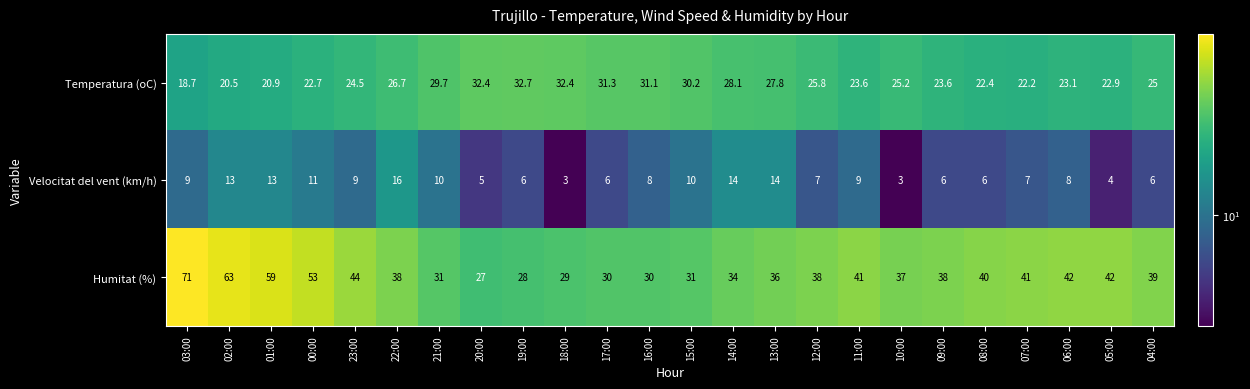

What is the sum of the Humitat (%) values at 17:00 and 13:00?

66.0